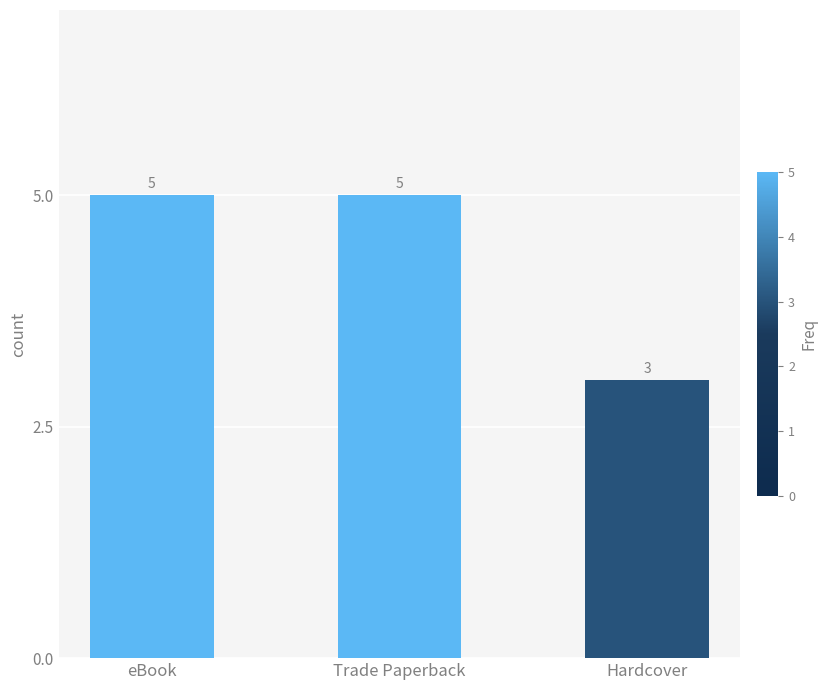

What is the label of the 2nd bar from the right?

Trade Paperback